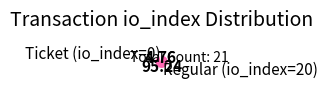

Combined, do Regular (io_index=20) and Ticket (io_index=0) account for over 50%?

Yes